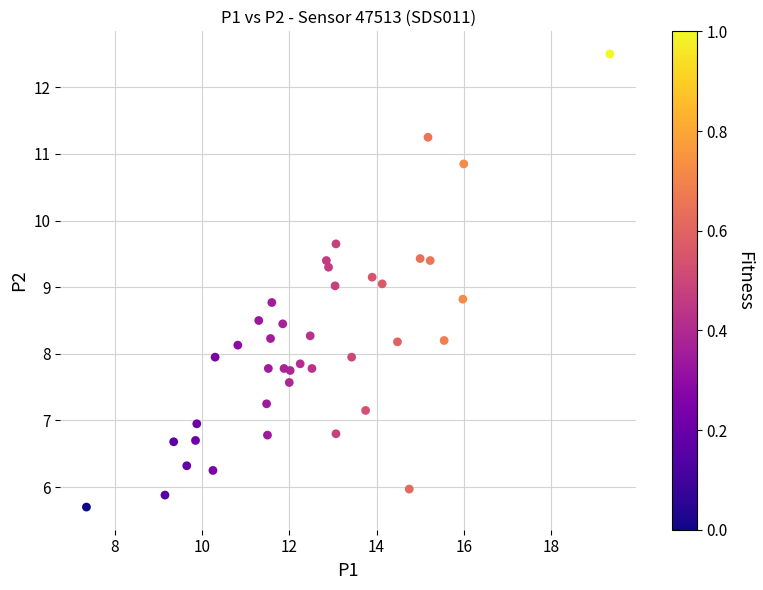

What is the range of X values (max minus min)?

12.0